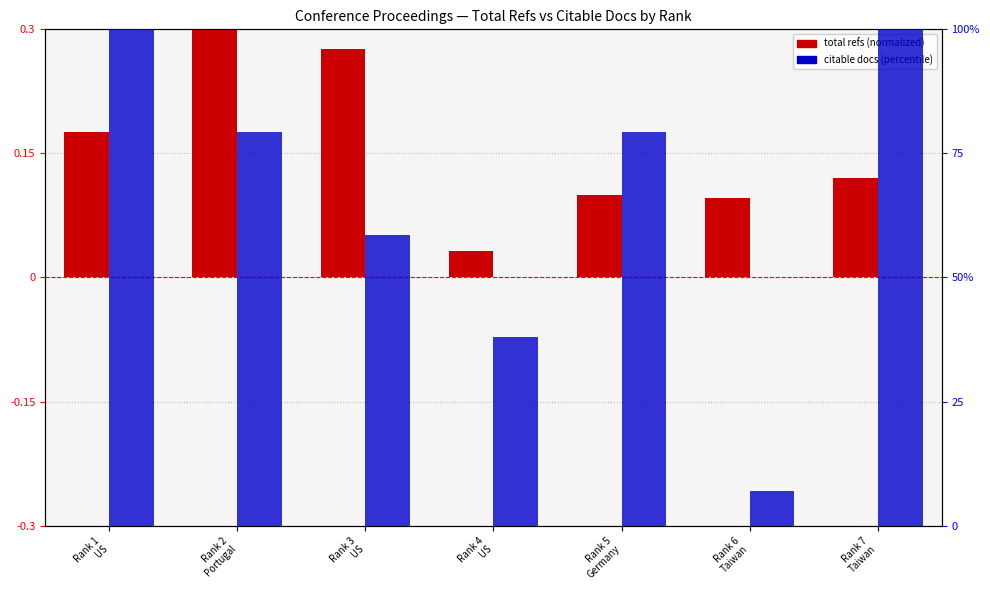

Are the bars horizontal?

No